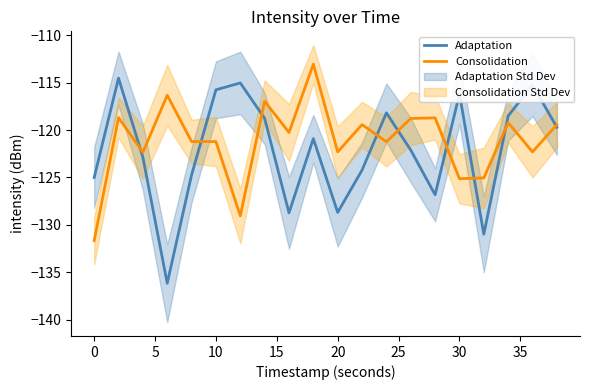

Reading left to right, list all the values displayed in this chart.

Adaptation: -125.0	-114.5	-122.9	-136.2	-124.7	-115.8	-115.0	-118.8	-128.7	-120.9	-128.7	-124.2	-118.2	-122.1	-126.8	-116.2	-131.0	-118.5	-115.2	-119.7
Consolidation: -131.7	-118.7	-122.4	-116.3	-121.2	-121.2	-129.0	-117.0	-120.3	-113.0	-122.3	-119.4	-121.2	-118.8	-118.7	-125.1	-125.1	-119.2	-122.3	-119.4